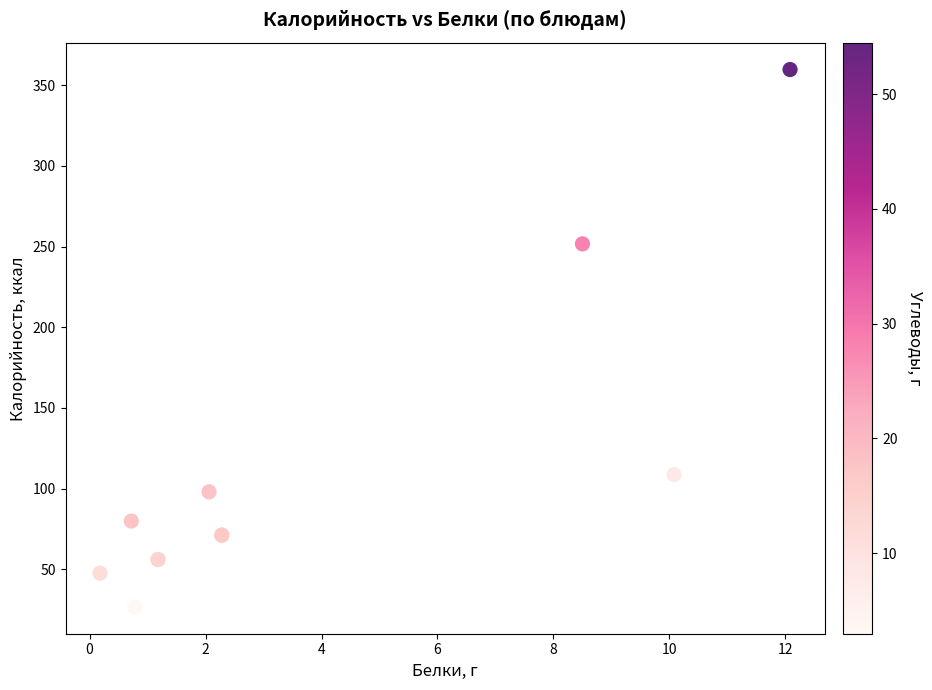

What Y value in the scatter plot is closest to 193?

251.7